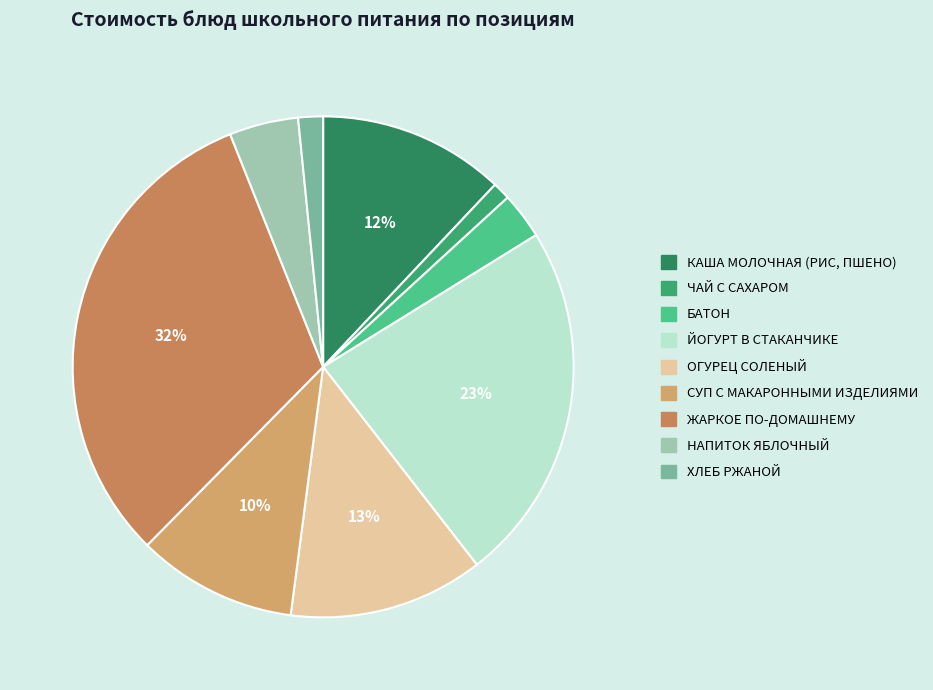

Is КАША МОЛОЧНАЯ (РИС, ПШЕНО) the majority of the pie?

No